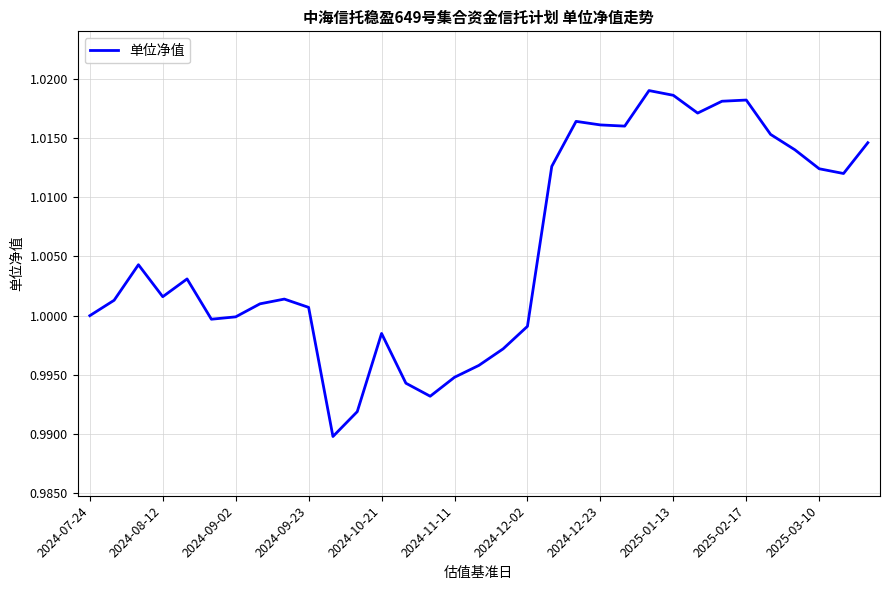

How many interior local peaks (higher than both neighbors) does the data have?

7